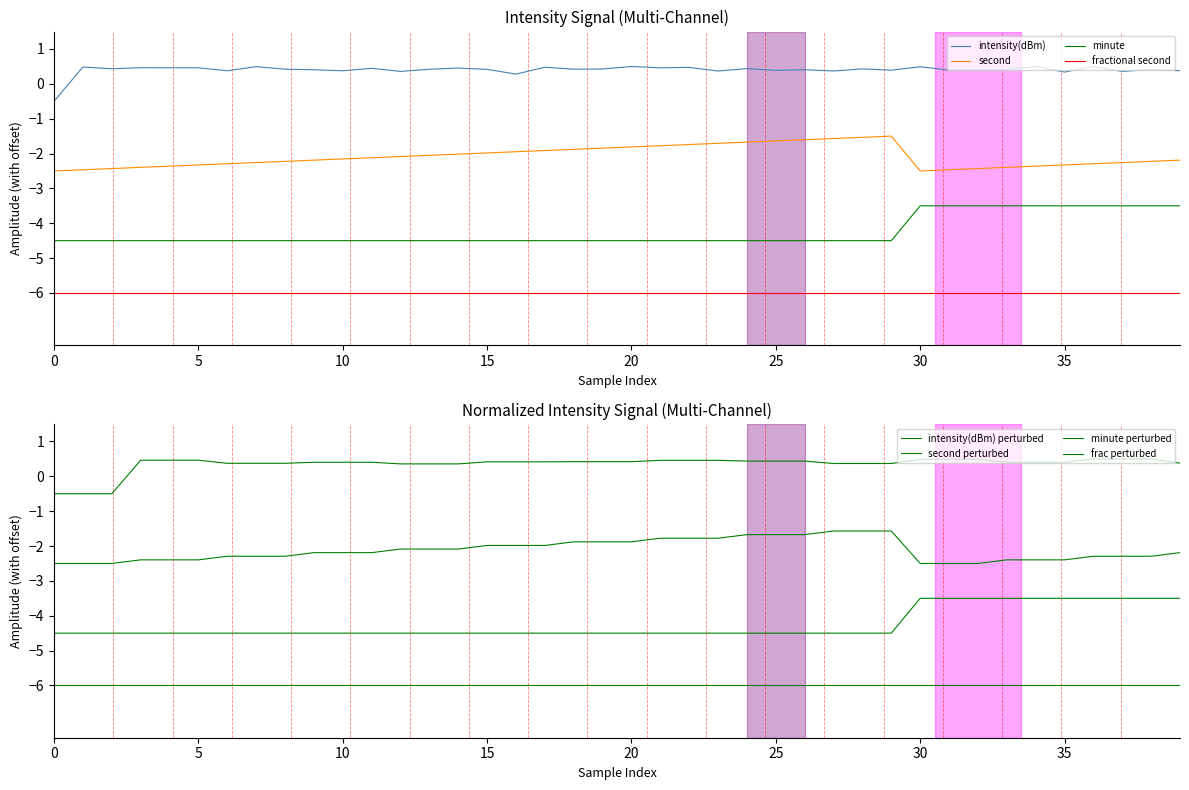

What is the sum of all minute values?

-170.0